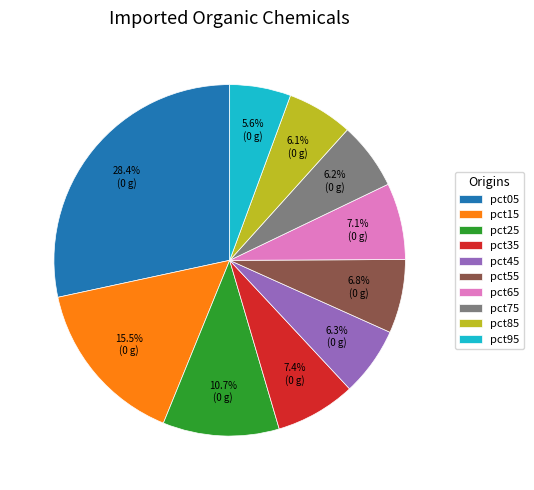

To the nearest percent, what portion does pct45 represent?

6%